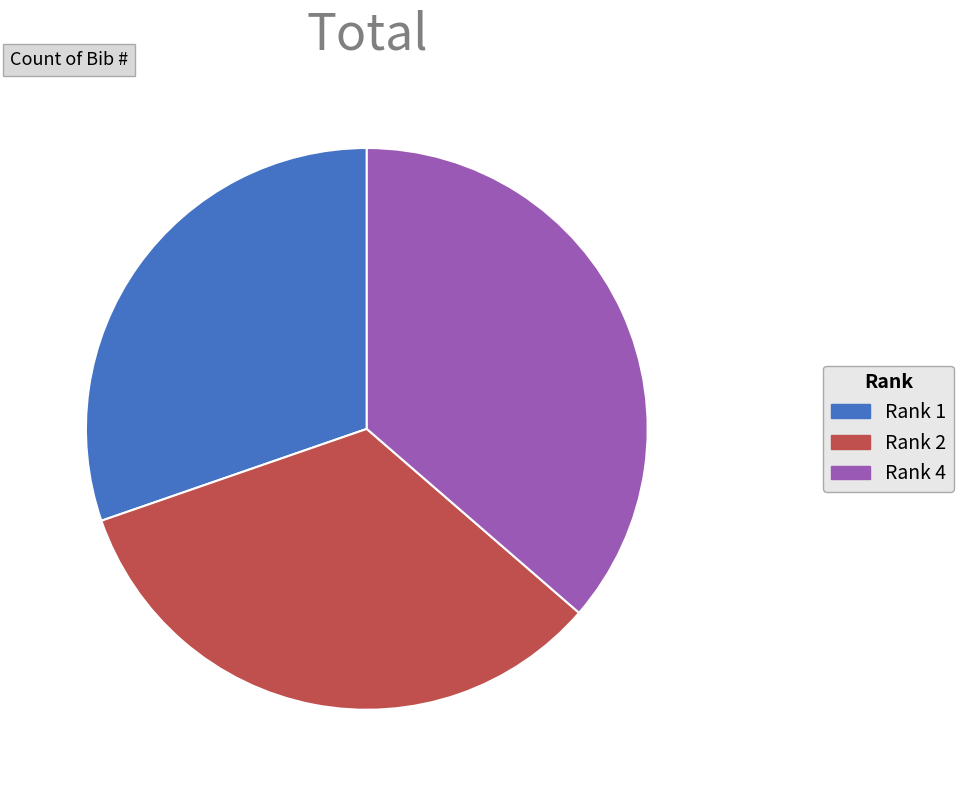

Is there any slice that represents more than half of the pie?

No